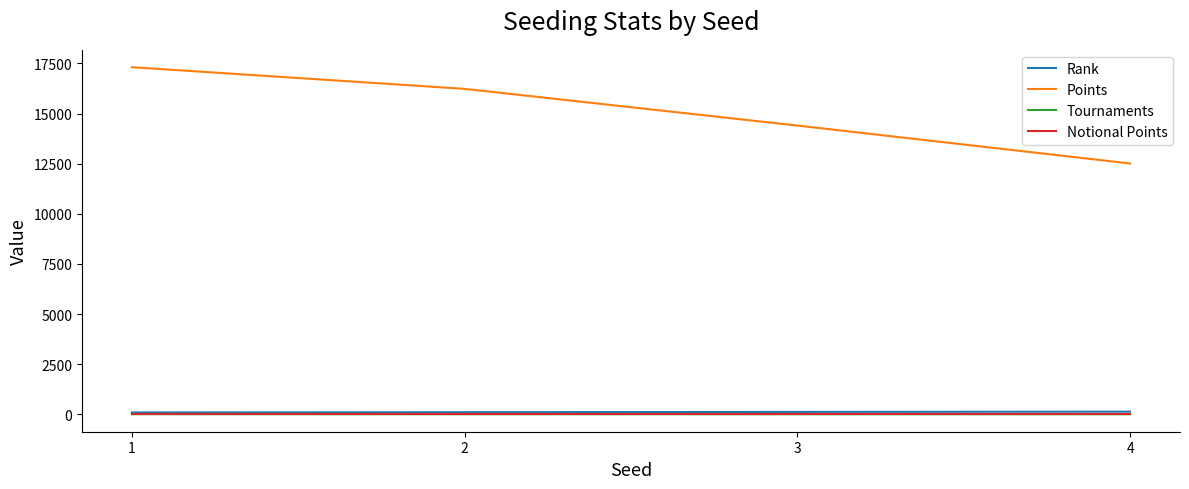

True or false: Points and Notional Points intersect in this chart.

False